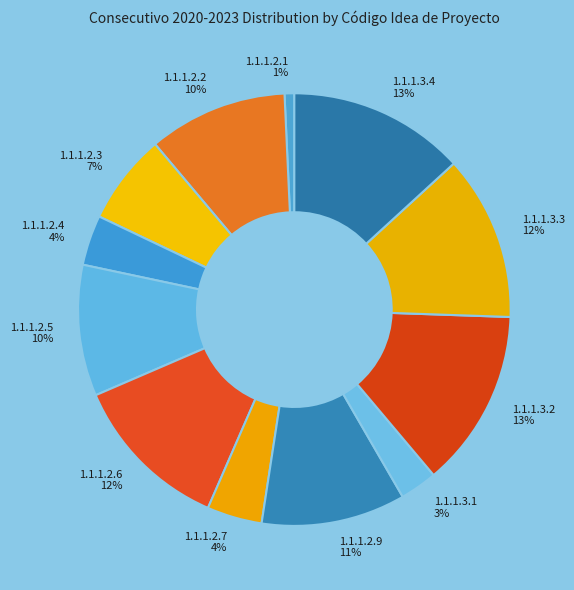

To the nearest percent, what is the combined percentage of 1.1.1.2.1 and 1.1.1.2.6?

13%